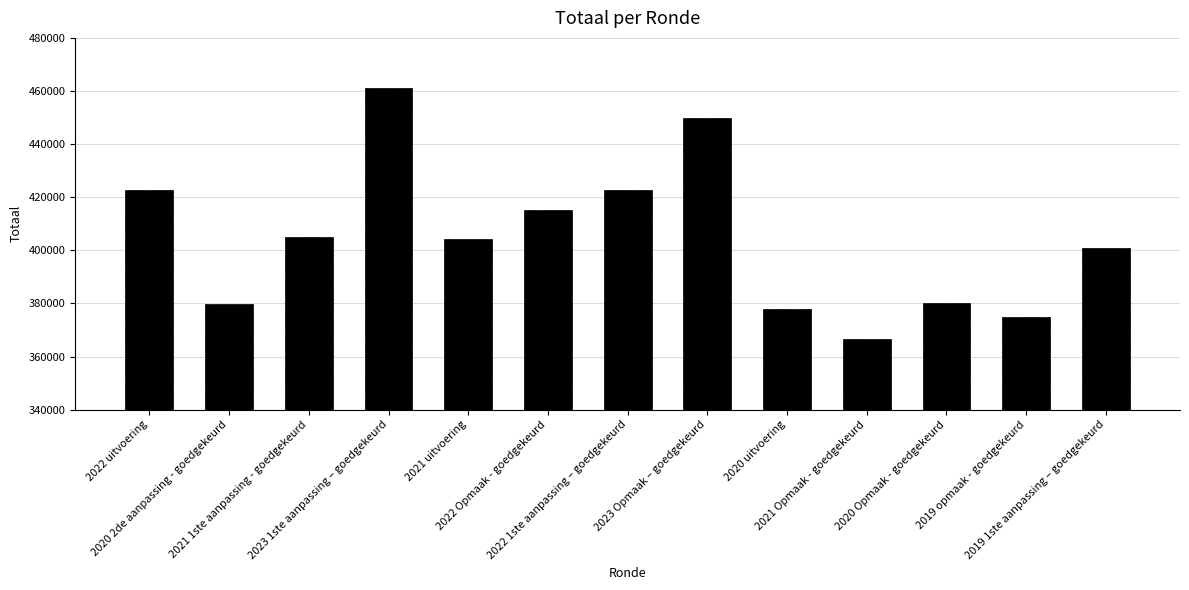

What is the sum of the values at 2023 1ste aanpassing – goedgekeurd and 2022 1ste aanpassing – goedgekeurd?

883702